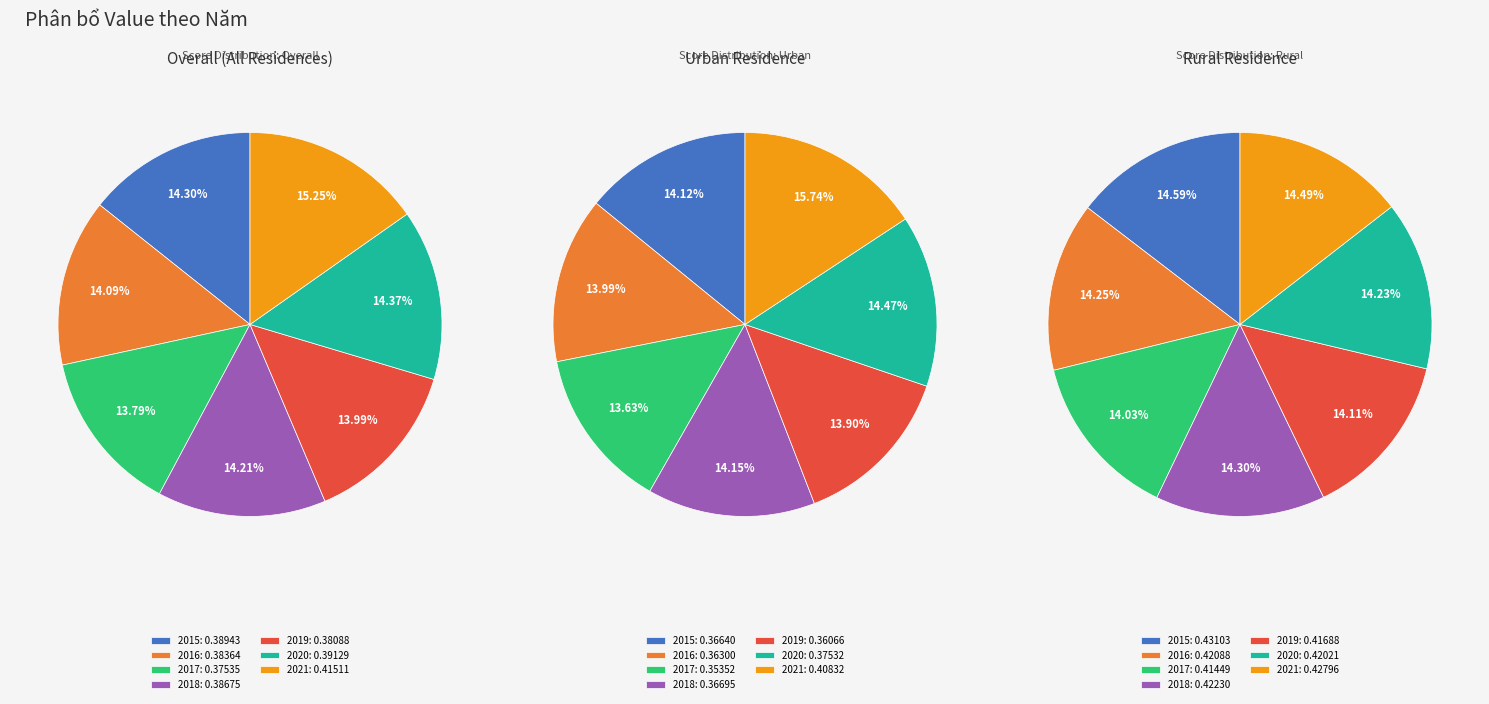

What percentage is the 2015 slice, to the nearest percent?

15%